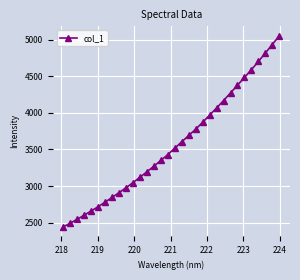

What is the value of the 14th point from the left?

3272.3